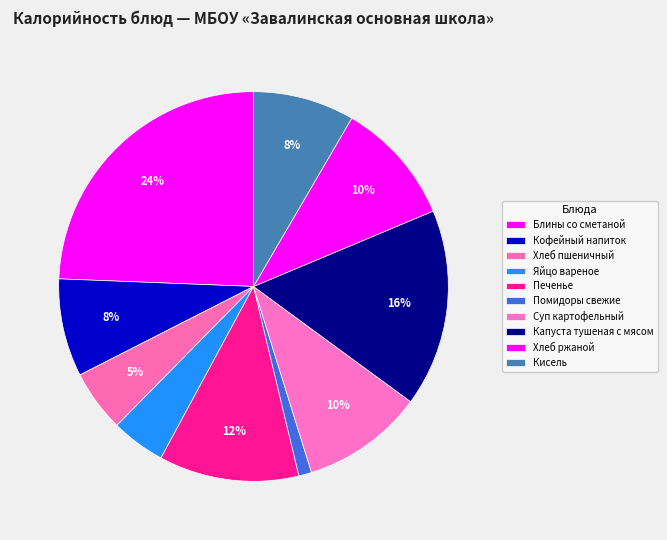

To the nearest percent, what percentage of the pie is Суп картофельный?

10%